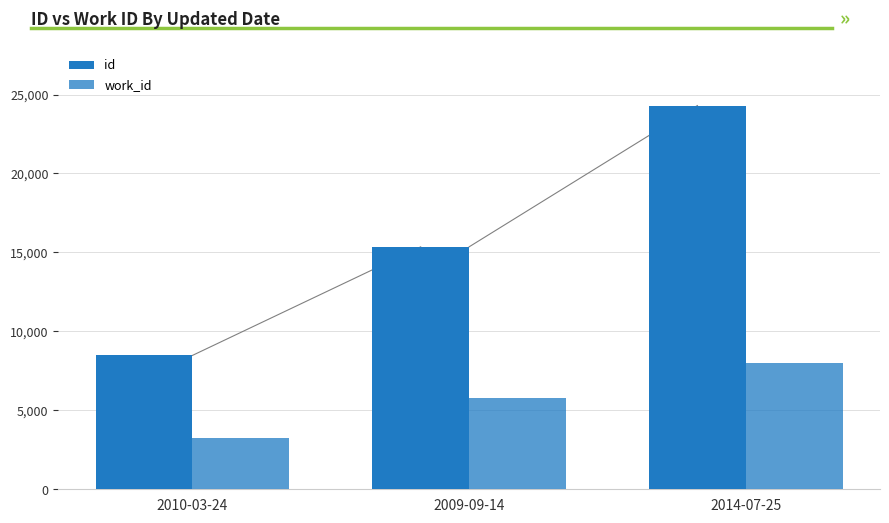

At which label does work_id reach its peak?

2014-07-25